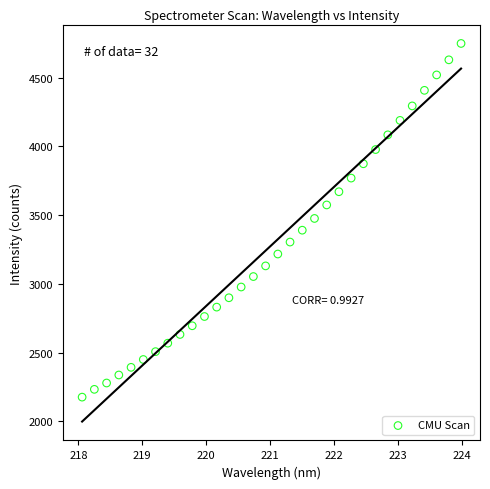

What is the range of Y values (max minus min)?

2572.9